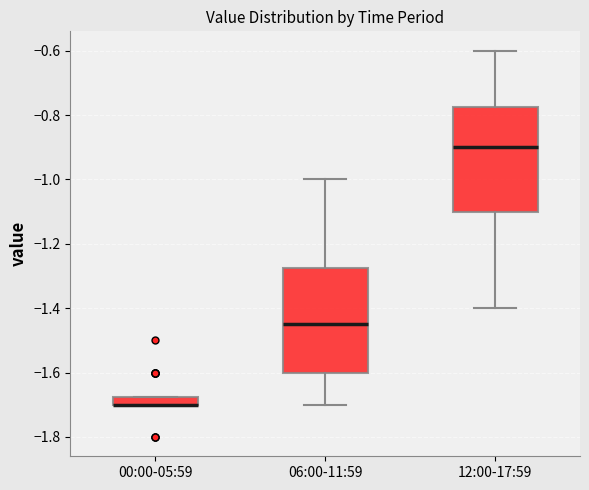

Where is the upper edge of the box for 00:00-05:59 on the y-axis? The values are not printed on the chart, so give them approximately, as read against the axis.

-1.68